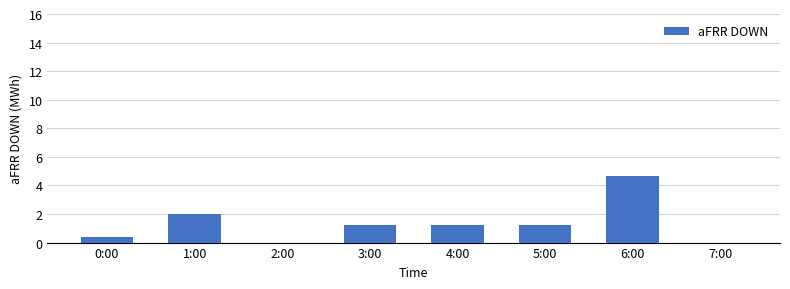

What is the approximate value at 6:00?

4.7